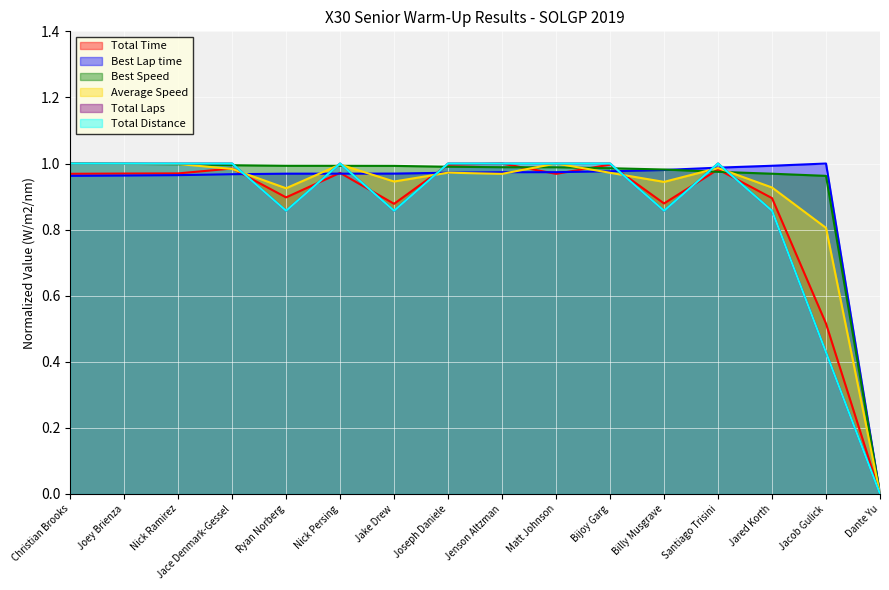

Which series ends up on top after the final intersection of Total Distance and Best Lap time?

Best Lap time